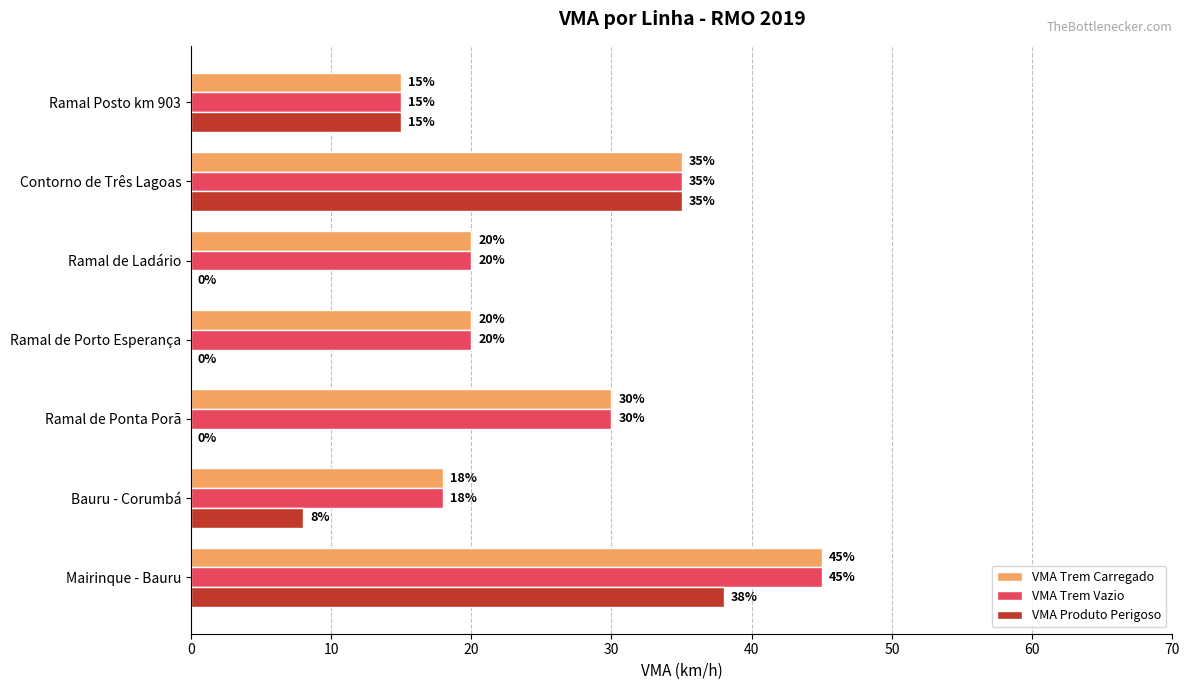

What is the sum of all VMA Produto Perigoso values?

96